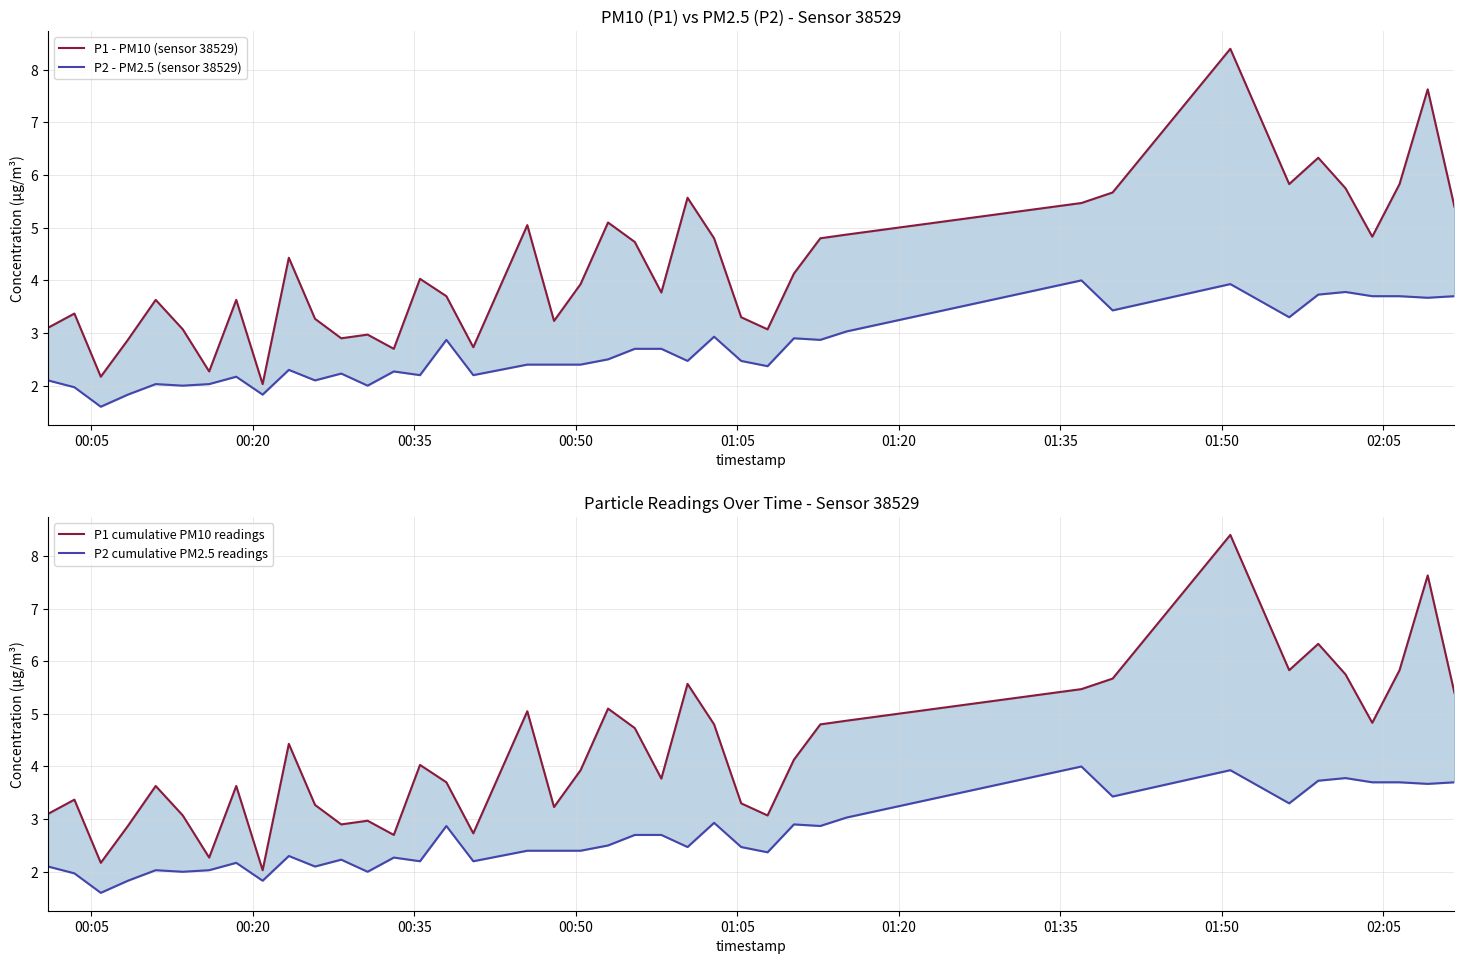

At how many categories does at least one series exceed 6?

3